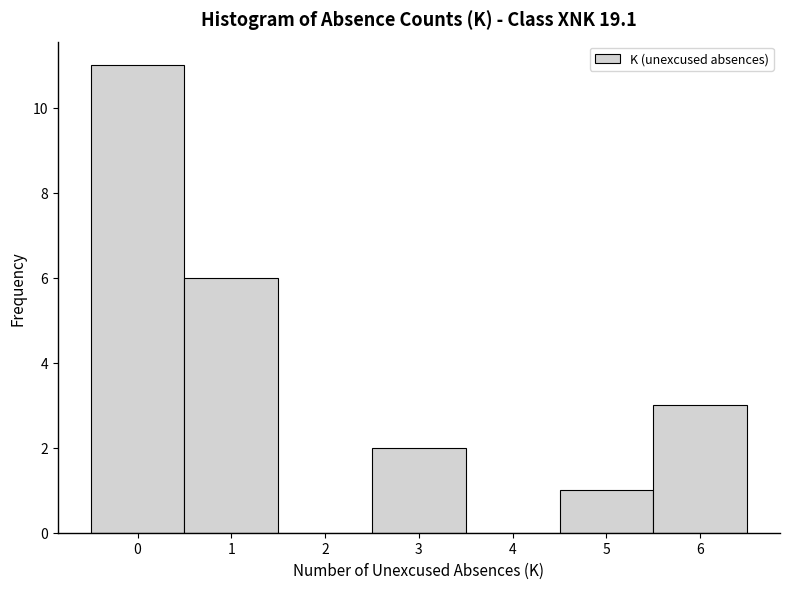

Which range on the x-axis has the tallest bar?

-0.5 to 0.5